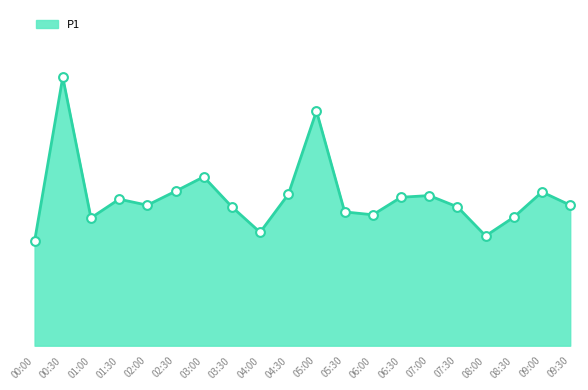

What is the change in value from 04:30 to 06:00?

-0.8